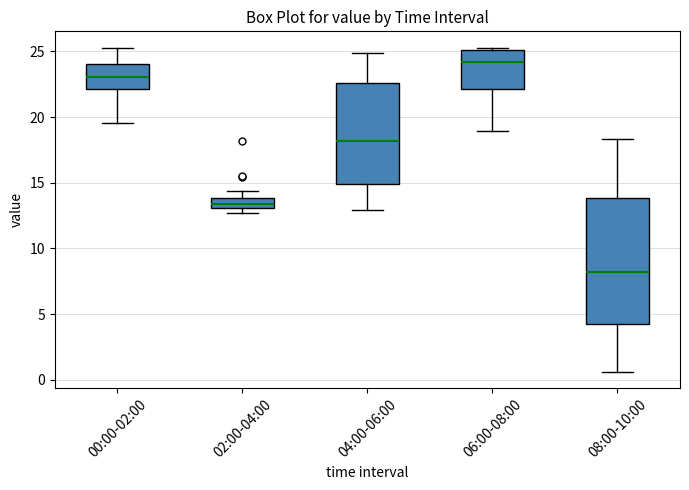

Which box is the tallest, from its lower edge to its upper edge?

08:00-10:00